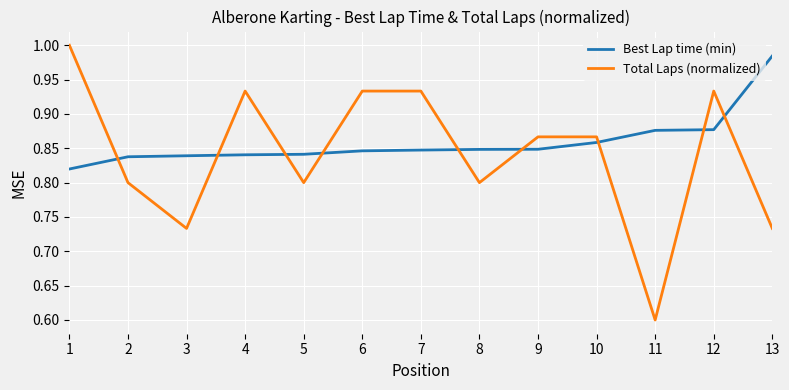

What is the smallest value displayed?

0.6